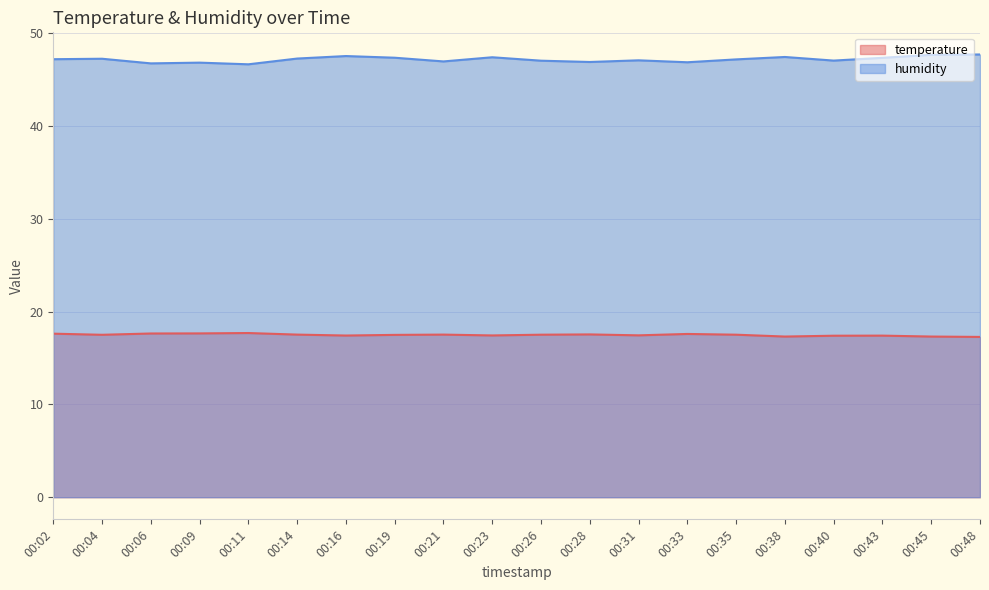

Does the chart display data point markers on the line(s)?

No